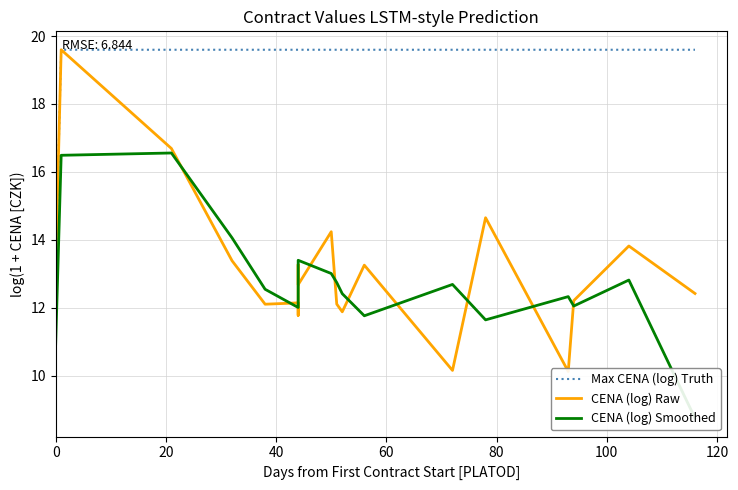

Which series has the widest spread of values?

CENA (log) Raw